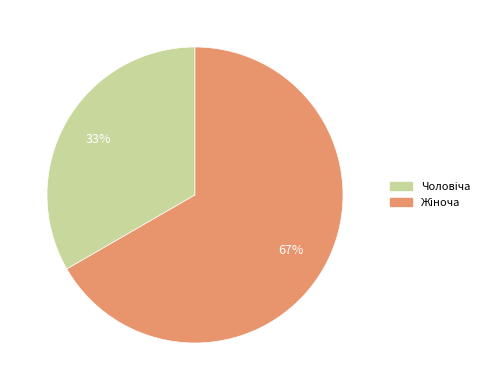

Count the number of slices in the pie.

2